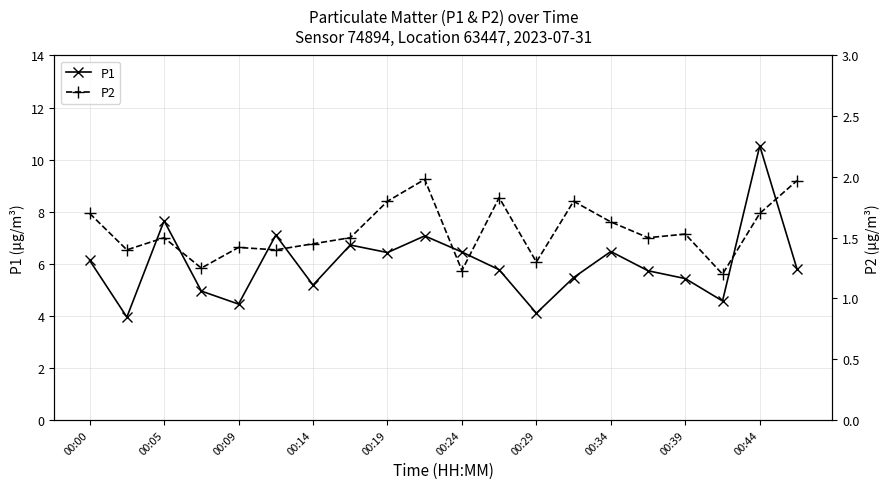

Where is the first local maximum for P1?

00:05